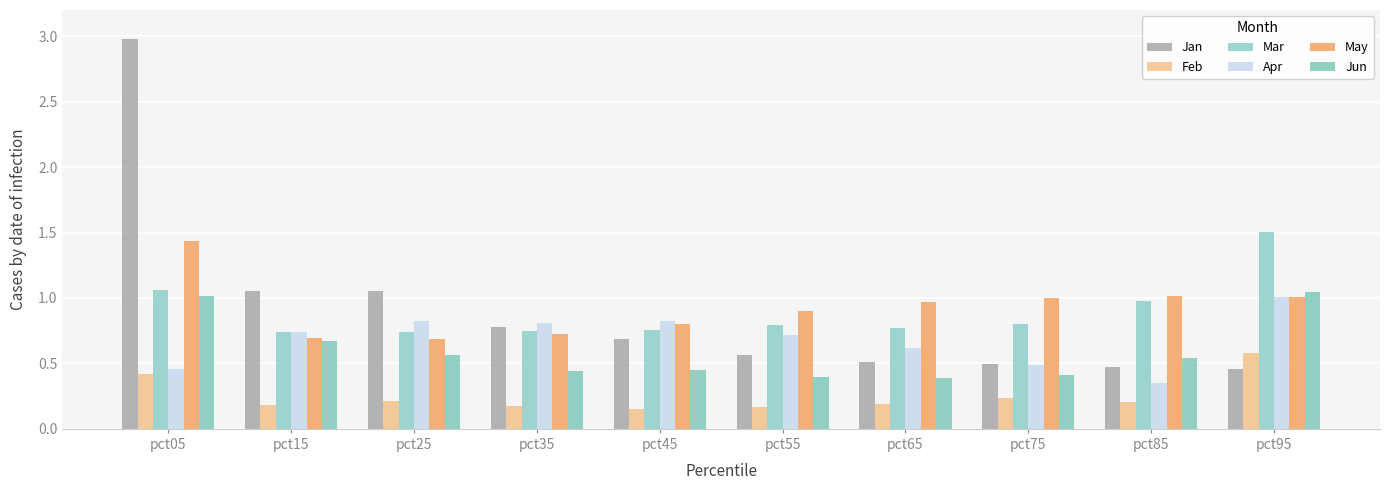

What is the smallest value displayed?

0.2